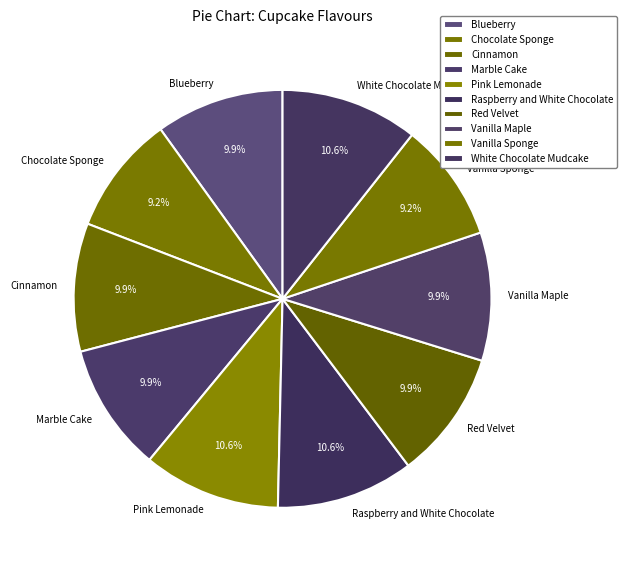

Do Raspberry and White Chocolate and White Chocolate Mudcake together represent more than half of the pie?

No